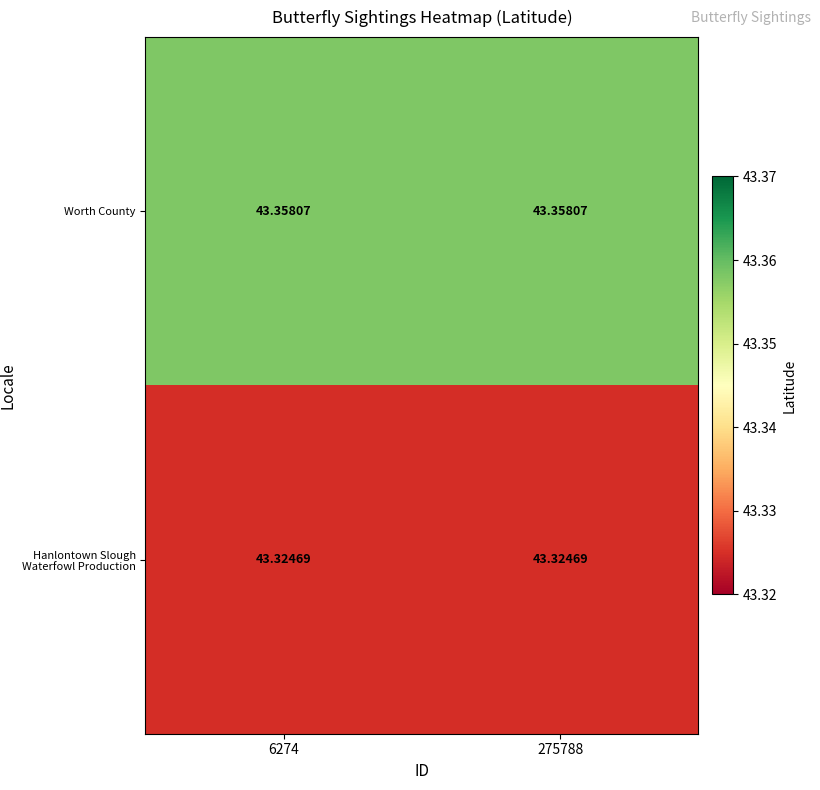

Which series has the largest total across all categories?

Worth County